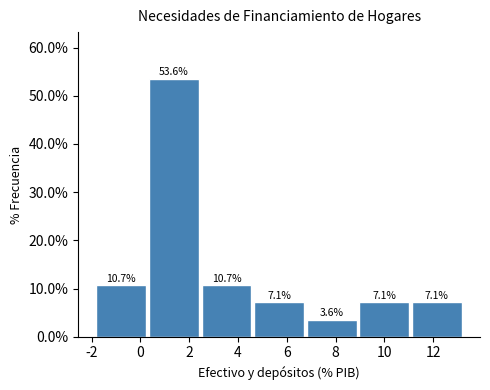

What is the height of the bar covering 9.0 to 11.2 on the x-axis? The bar edges are not printed on the chart, so give them approximately, as read against the axis.

7.1